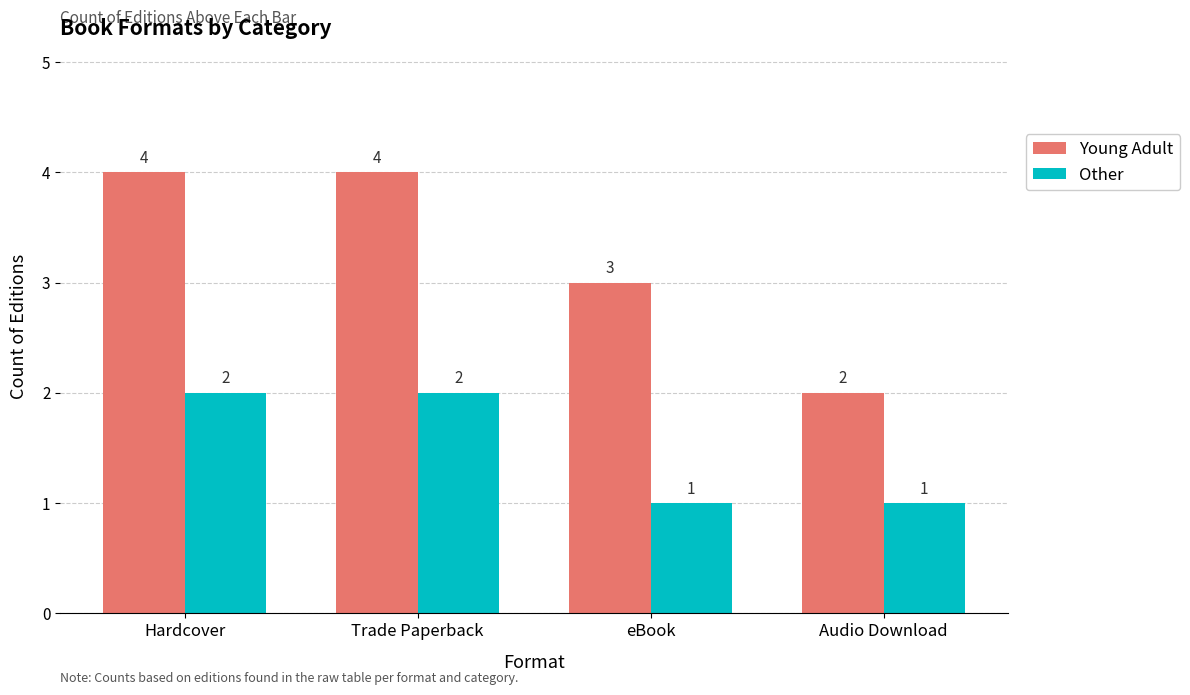

True or false: Other has a value of 2 at Audio Download.

False